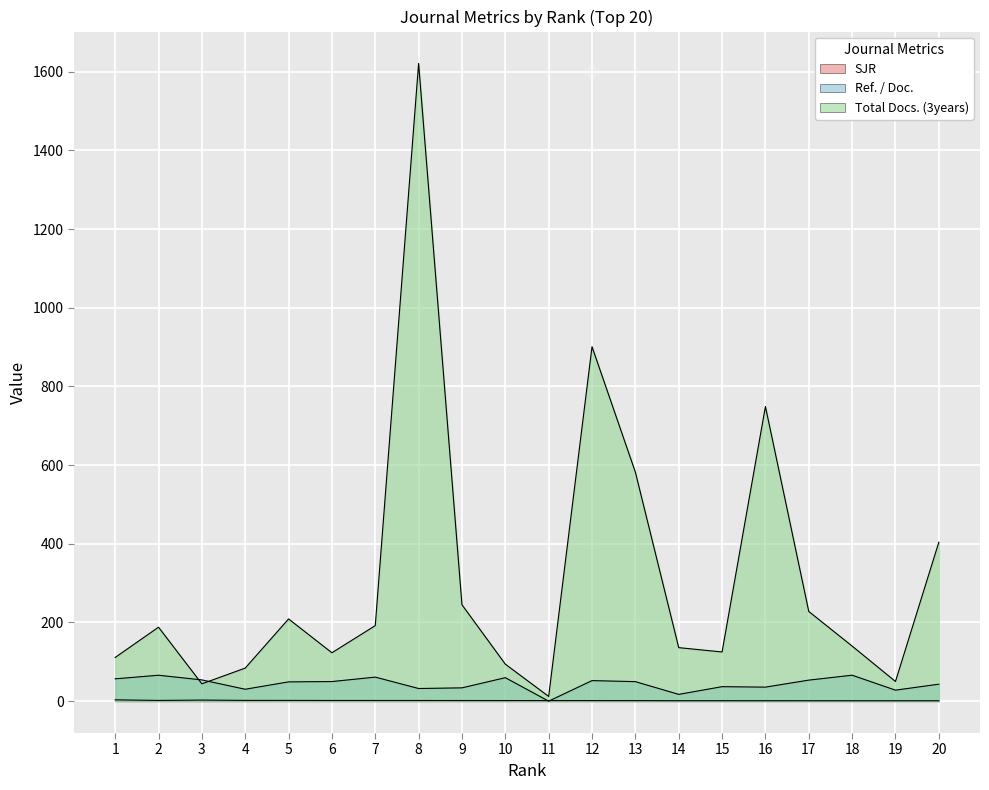

Where is the first local maximum for Total Docs. (3years)?

2